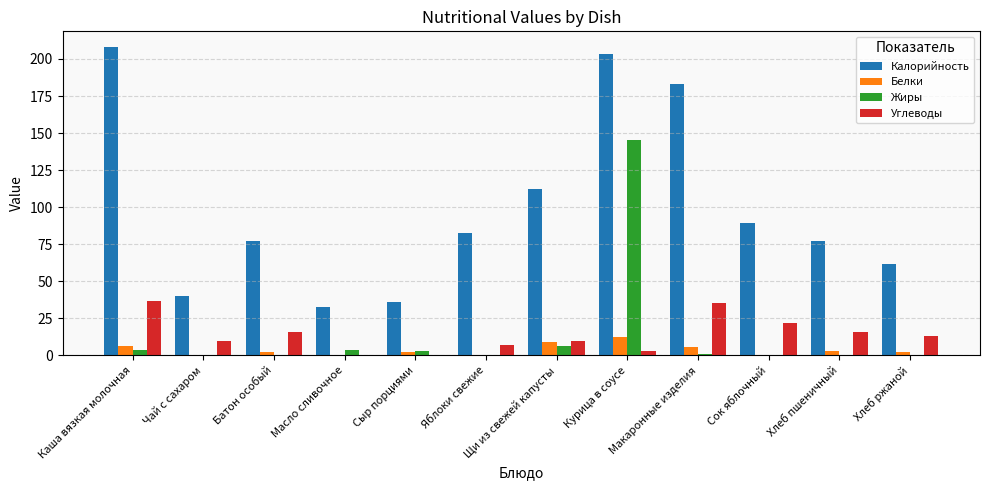

Which series changed the most between Яблоки свежие and Макаронные изделия?

Калорийность